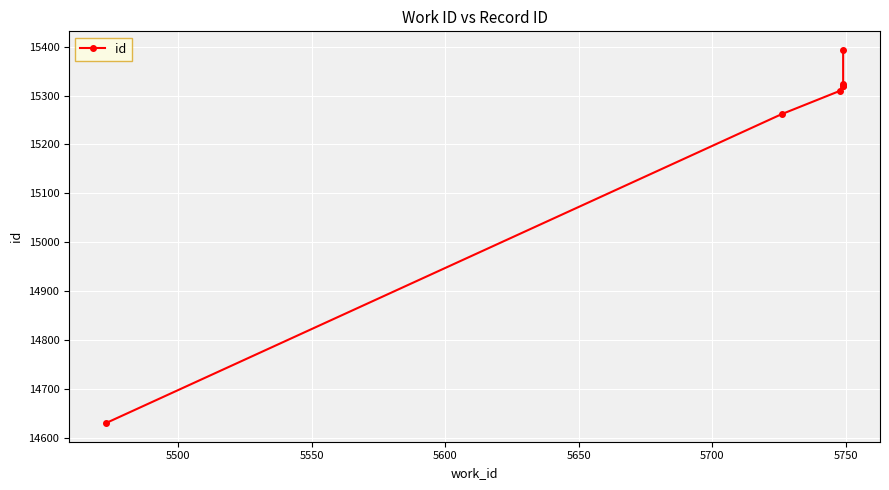

What is the difference between the second highest and minimum values?

693